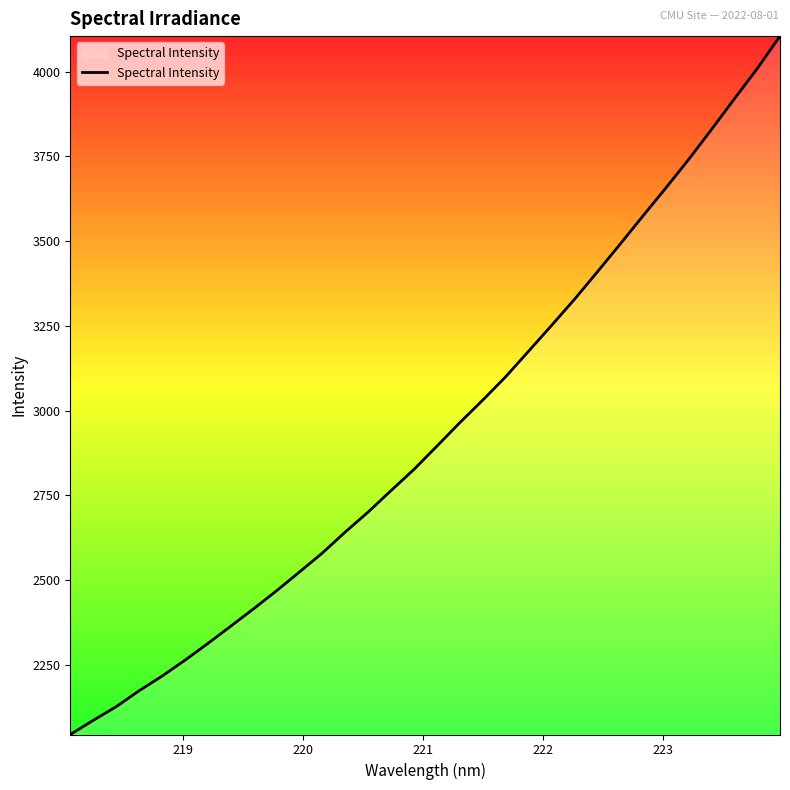

What is the difference between the maximum and minimum values?

2059.7